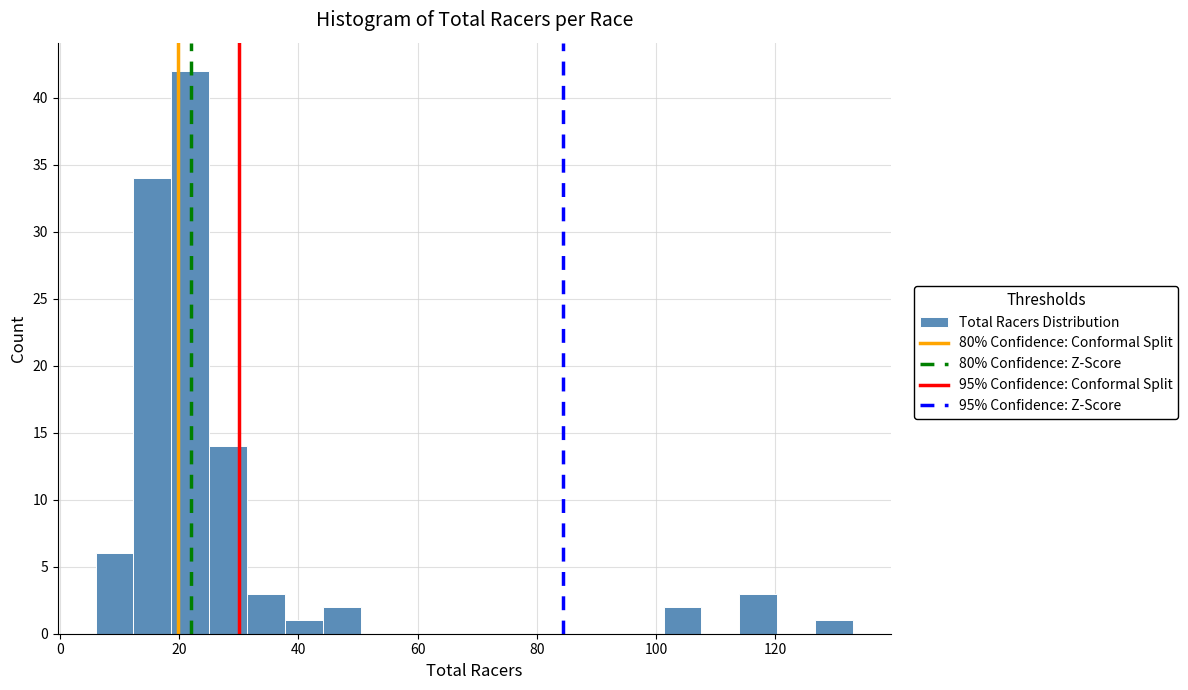

Around what value on the x-axis is the tallest bar? Give the approximate position of its centre, as read against the axis.

22